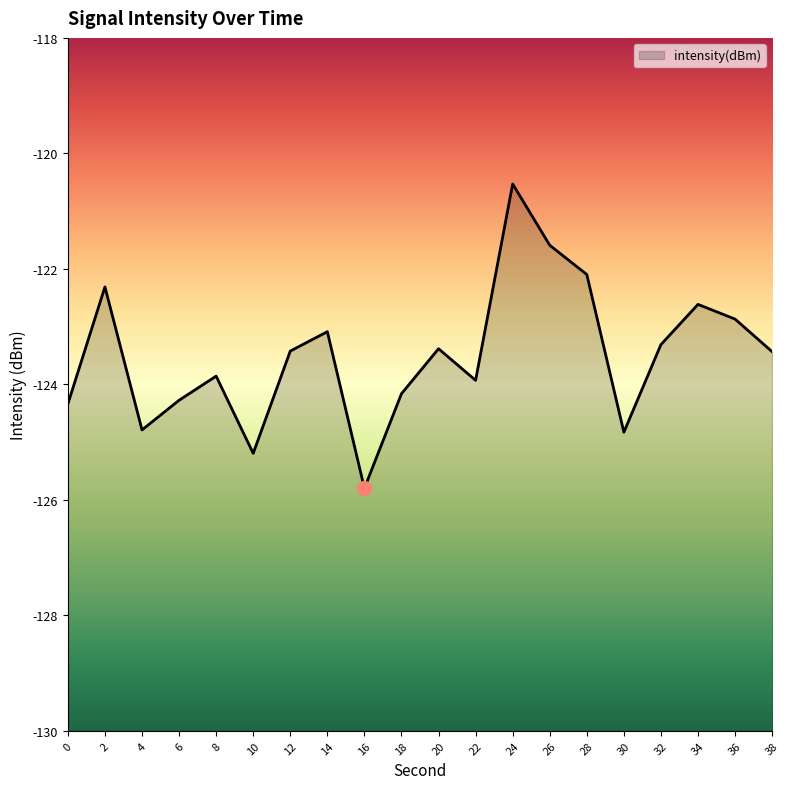

List the labels in order of value, largest first.

24, 26, 28, 2, 34, 36, 14, 32, 20, 12, 38, 8, 22, 18, 6, 0, 4, 30, 10, 16